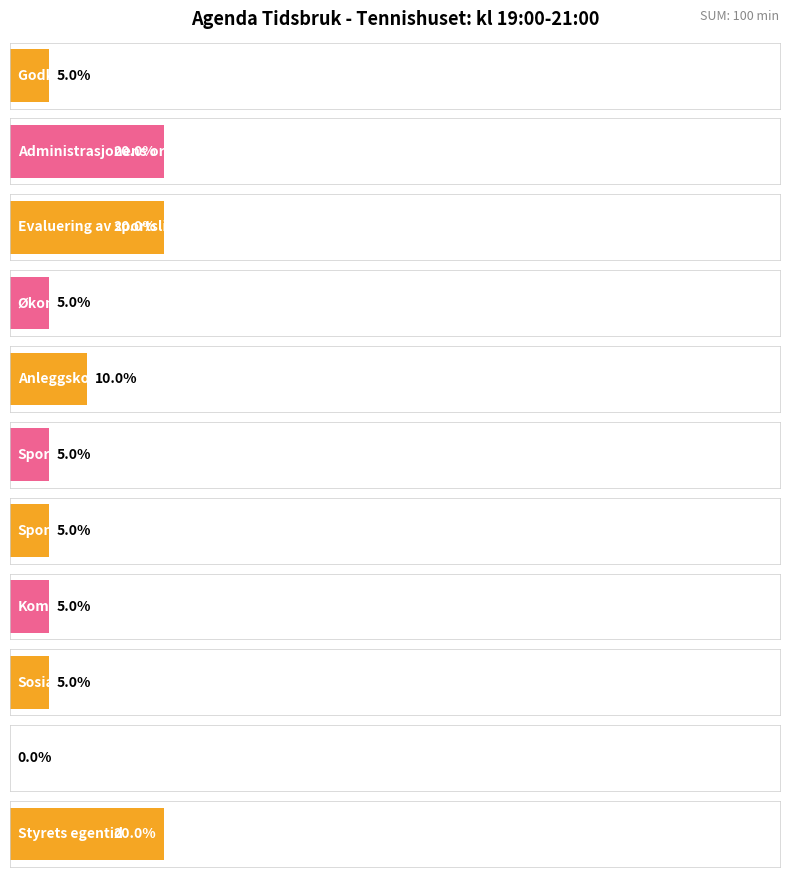

At which label is the value closest to 10?

Anleggskomite